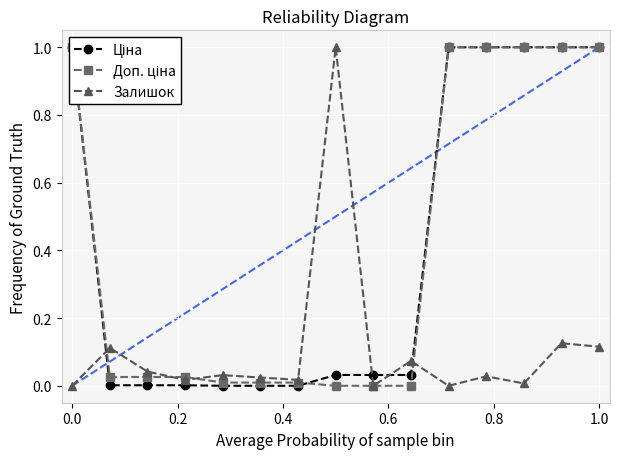

Does the chart display data point markers on the line(s)?

Yes